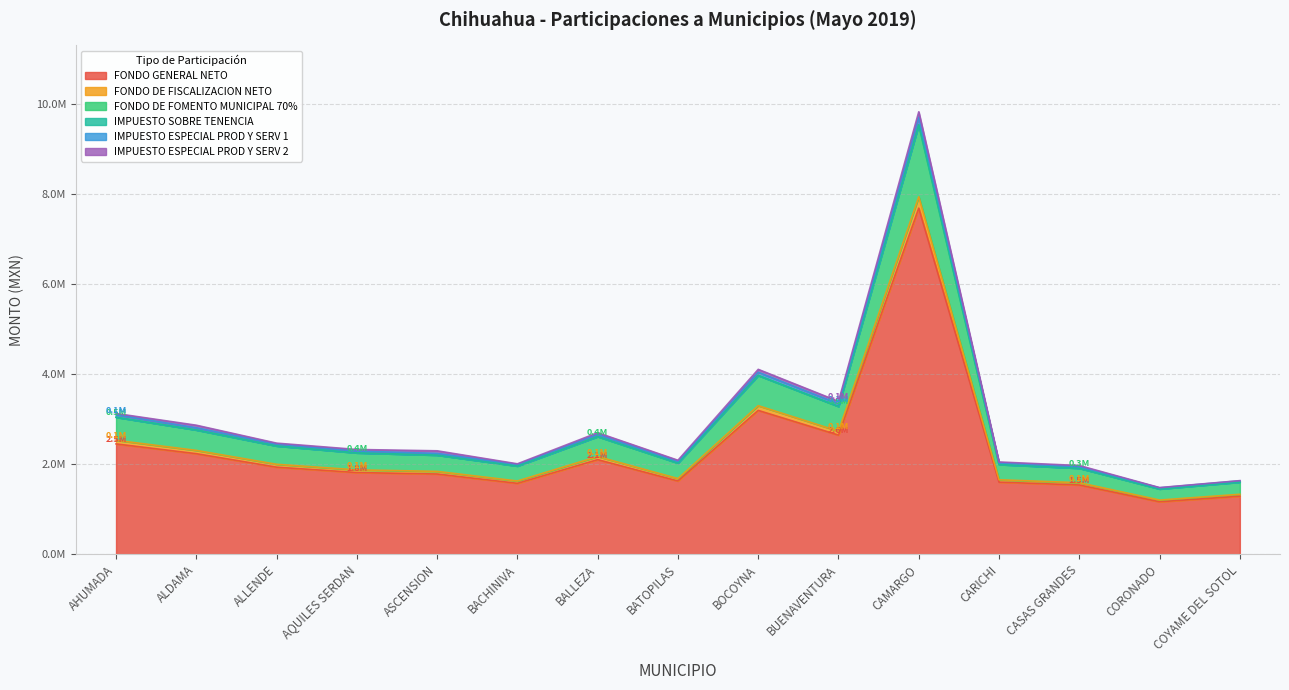

True or false: FONDO GENERAL NETO and IMPUESTO ESPECIAL PROD Y SERV 1 cross at least once.

False